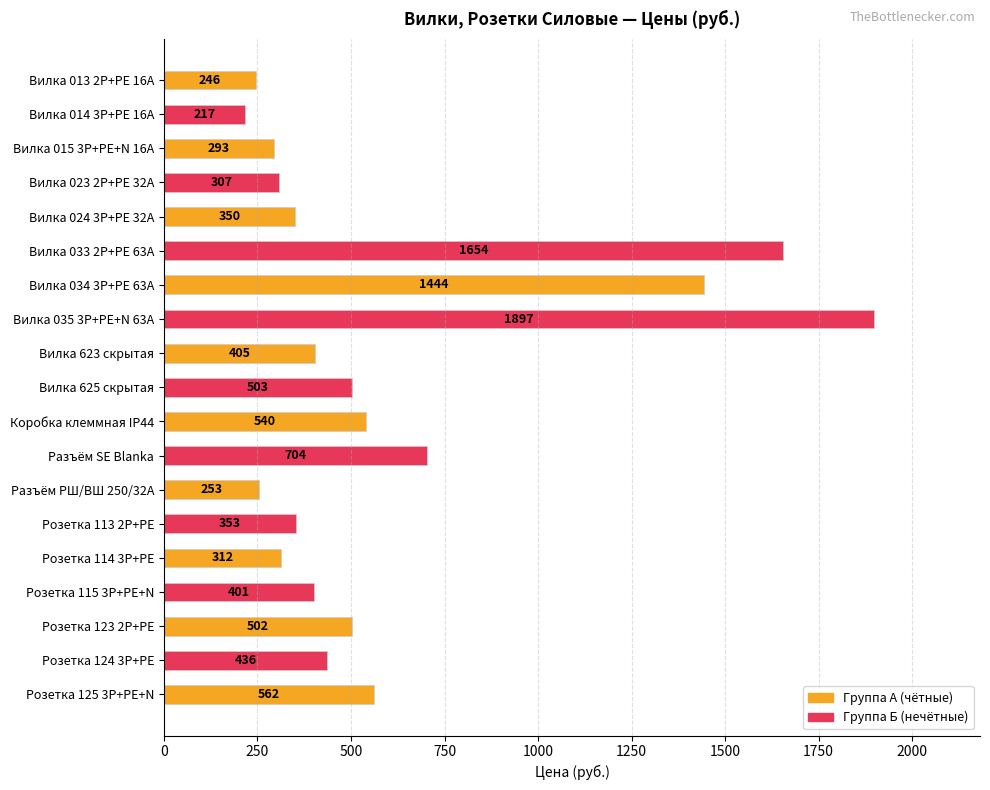

What is the ratio of the value at Вилка 035 3P+PE+N 63А to the value at Вилка 623 скрытая?

4.7